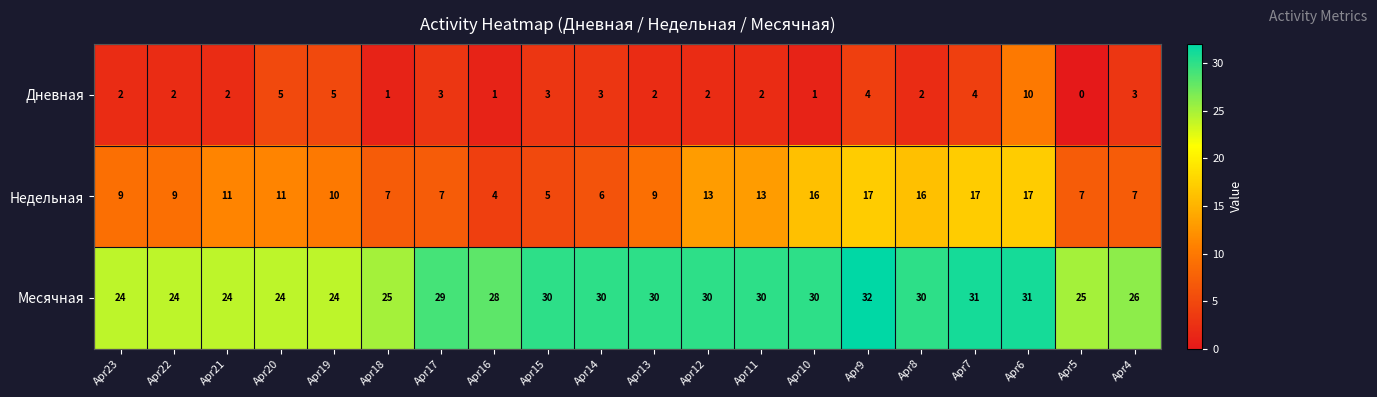

Read the Месячная value at Apr10.

30